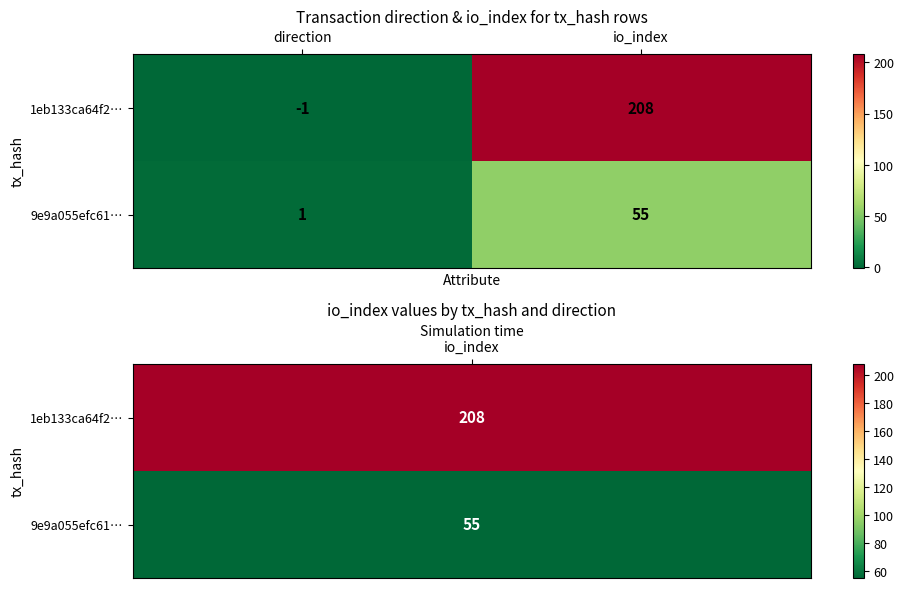

At direction, list the series in order from smallest to largest.

1eb133ca64f2…, 9e9a055efc61…